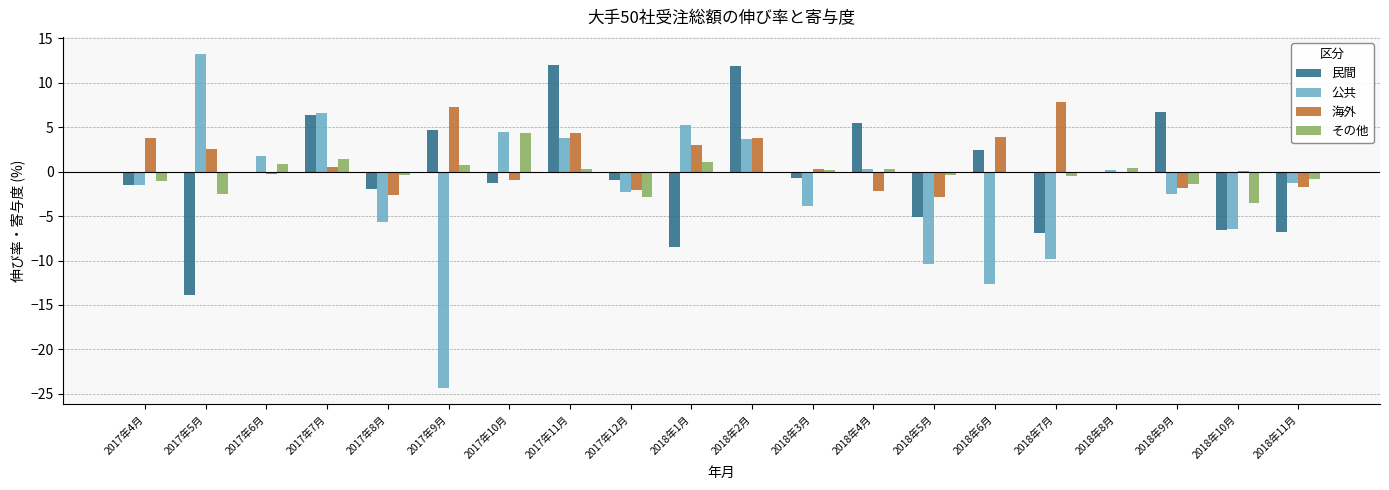

What value does the 民間 series have at 2018年9月?

6.7